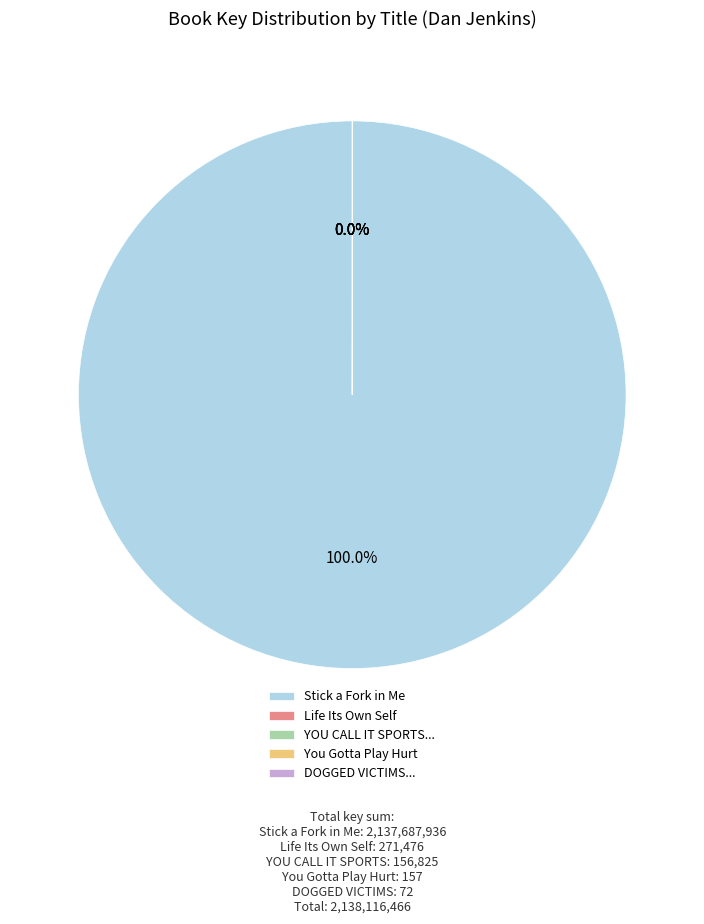

Which category has the biggest portion of the pie?

Stick a Fork in Me